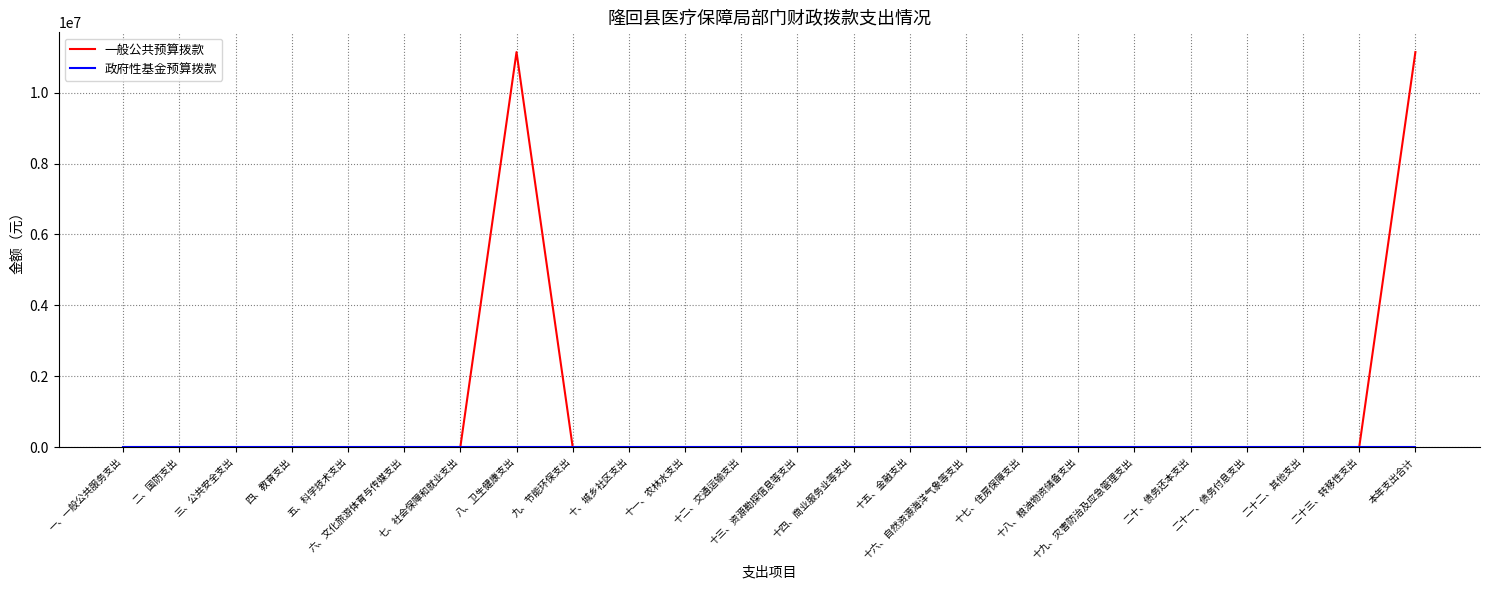

Which series has the largest total across all categories?

一般公共预算拨款